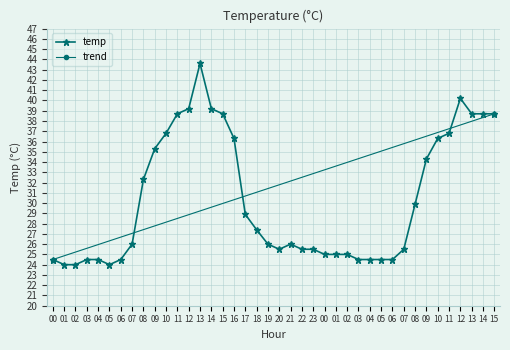

Rank the categories by value from highest to lowest.

13, 12, 12, 14, 11, 15, 13, 14, 15, 10, 11, 16, 10, 09, 09, 08, 08, 17, 18, 07, 19, 21, 20, 22, 23, 07, 00, 01, 02, 00, 03, 04, 06, 03, 04, 05, 06, 01, 02, 05